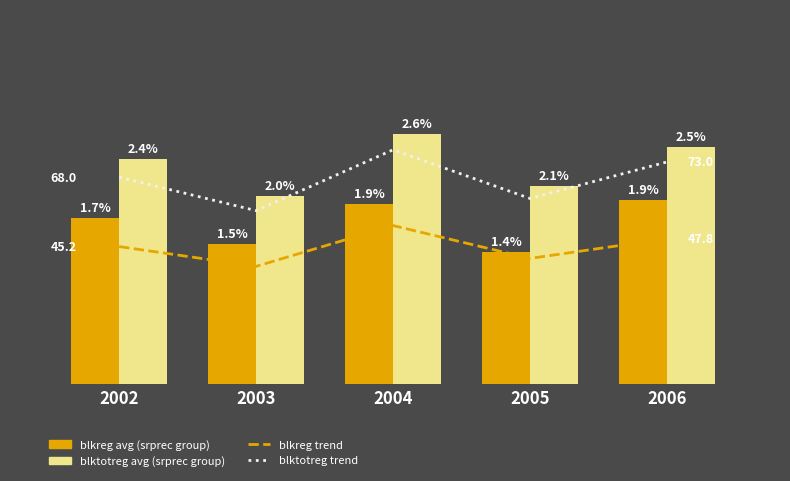

What is the value of the blkreg avg (srprec group) bar at the 5th from the left?

1.9